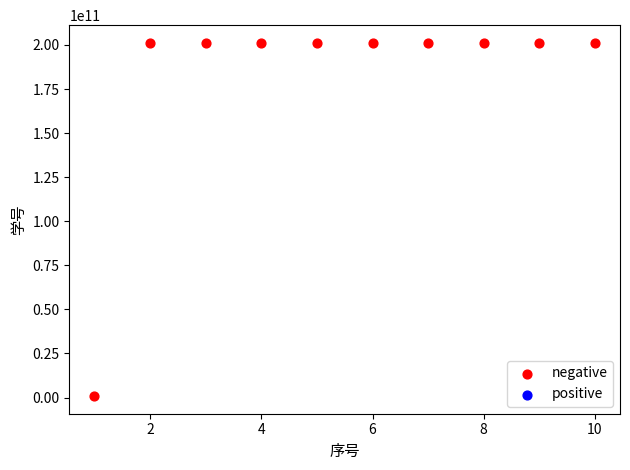

What is the range of Y values (max minus min)?

200395009987